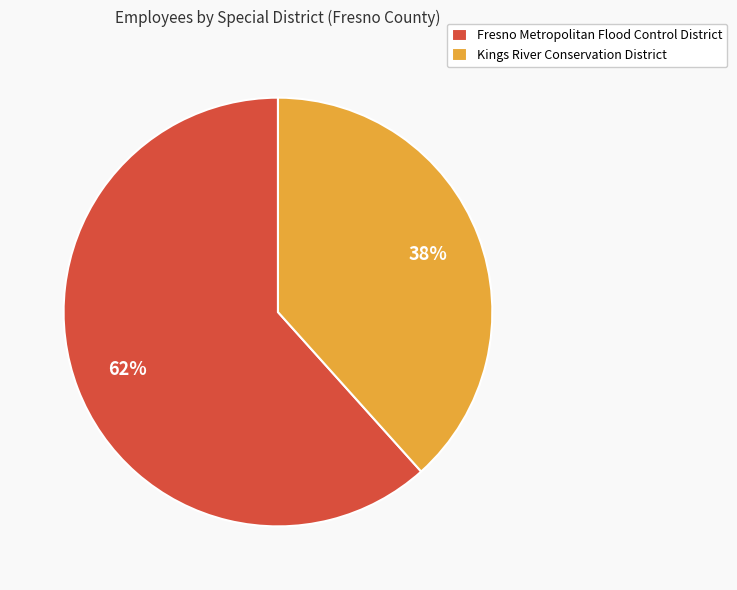

To the nearest percent, what is the combined percentage of Fresno Metropolitan Flood Control District and Kings River Conservation District?

100%